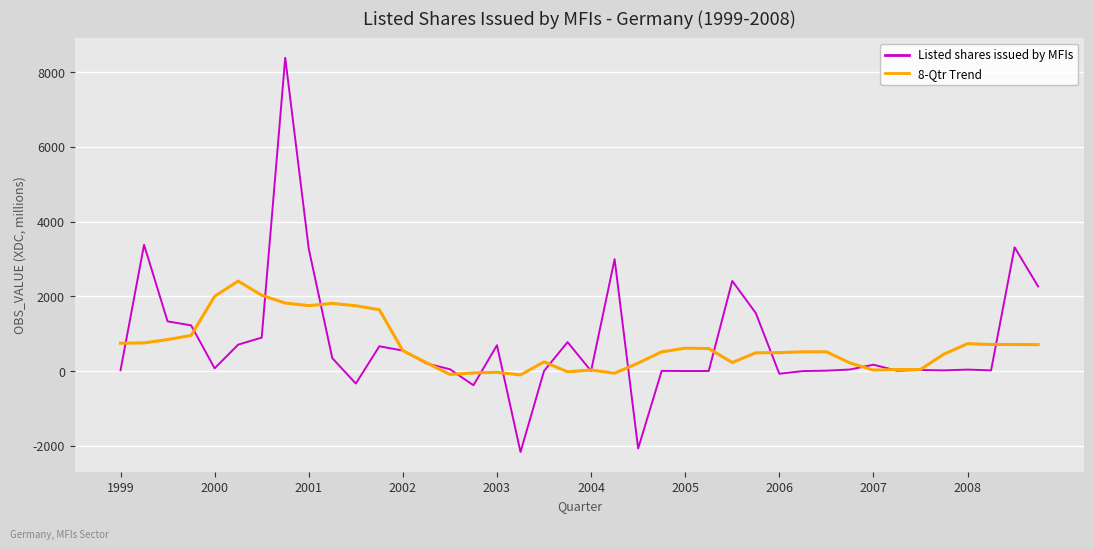

Which series has the largest range (max minus min)?

Listed shares issued by MFIs